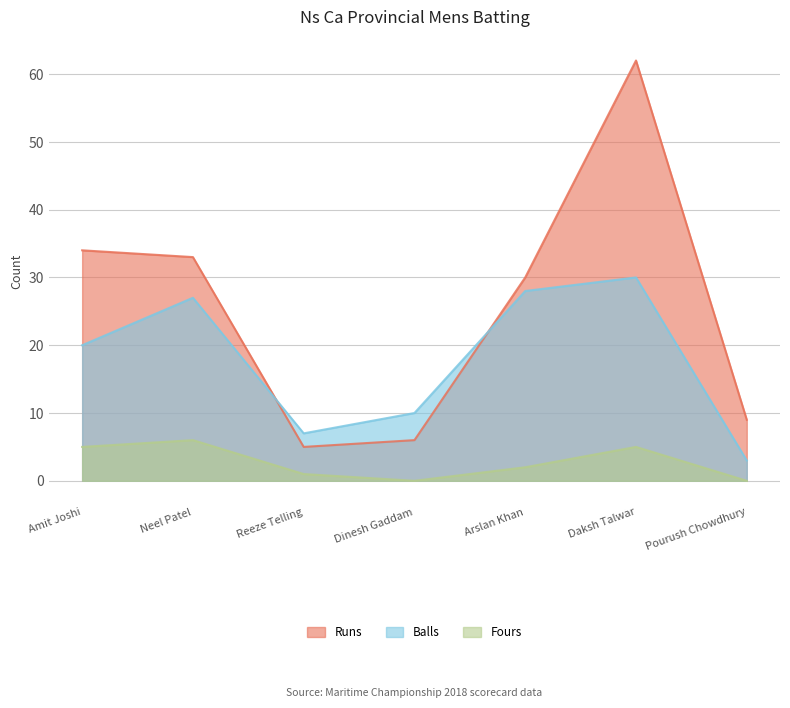

What is the difference between the maximum and minimum values in the Fours series?

6